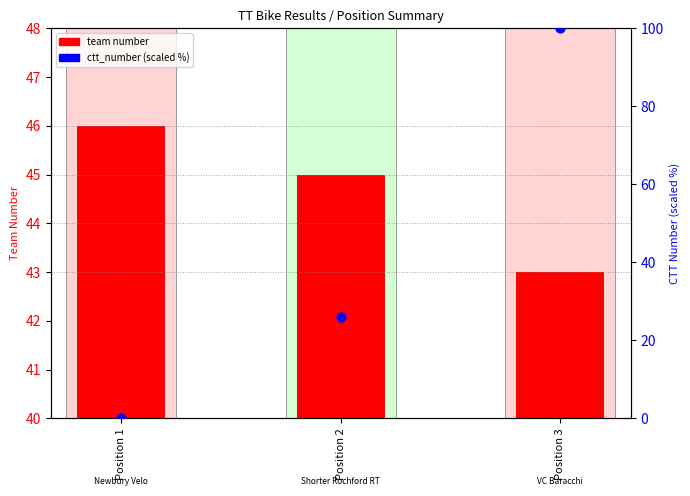

Which series reaches the minimum Y coordinate?

ctt_number (scaled)